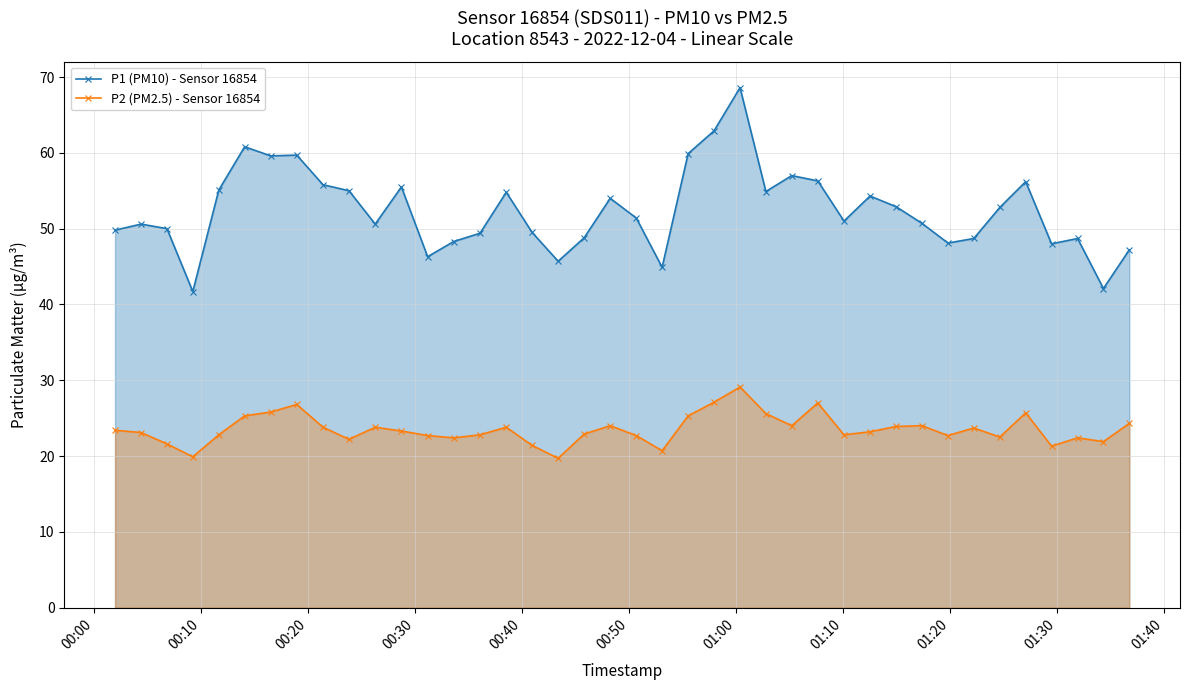

Which series has the largest total across all categories?

P1 (PM10) - Sensor 16854